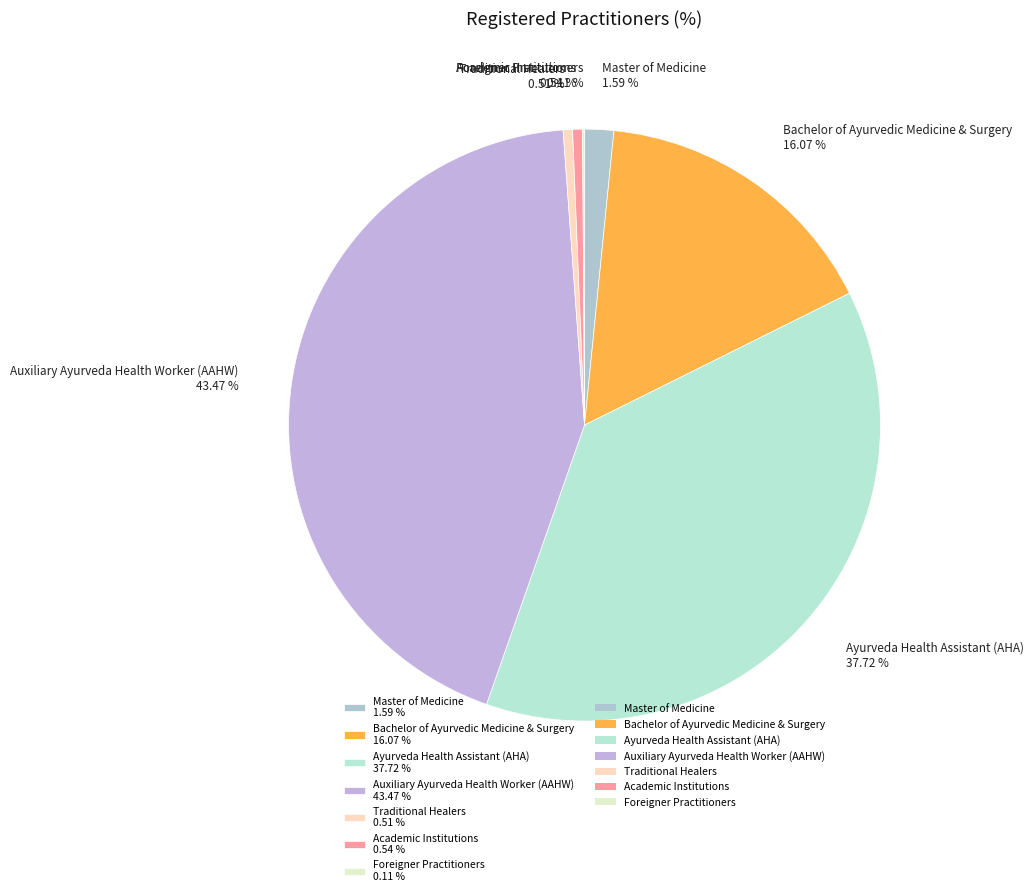

What is the total percentage of Traditional Healers and Academic Institutions?

1.0%